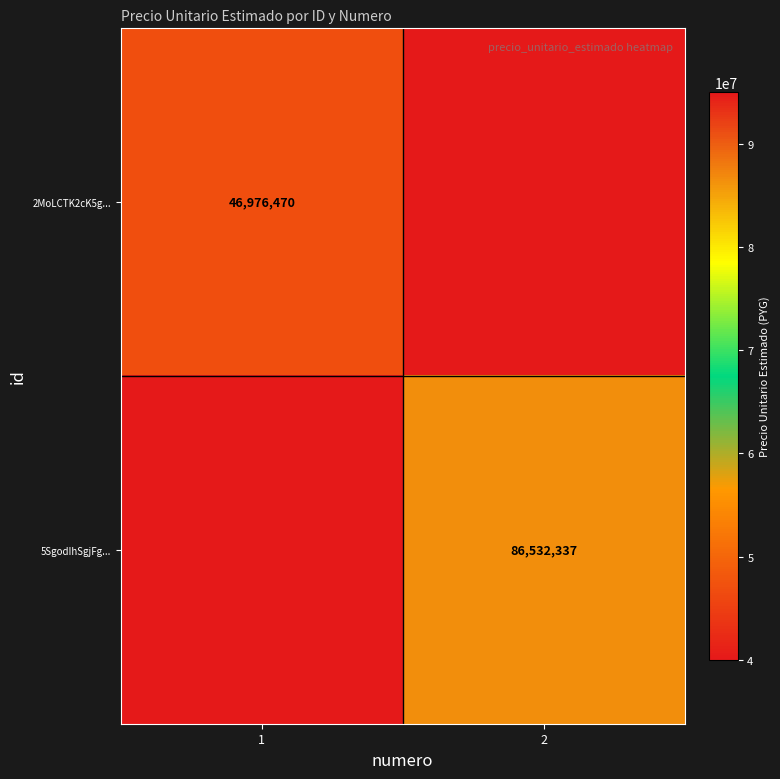

At how many categories does at least one series exceed 5201092?

2